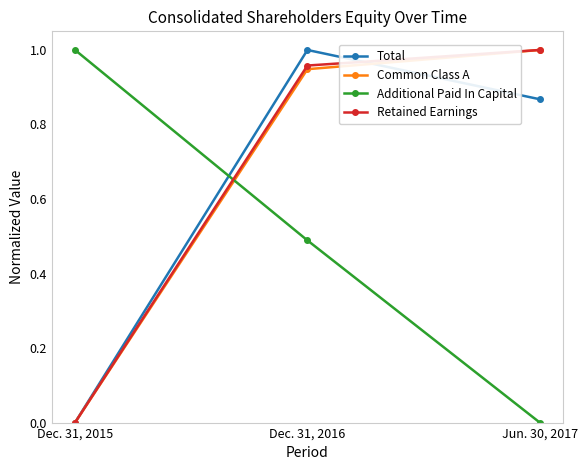

Which series changed the most between Dec. 31, 2016 and Jun. 30, 2017?

Additional Paid In Capital